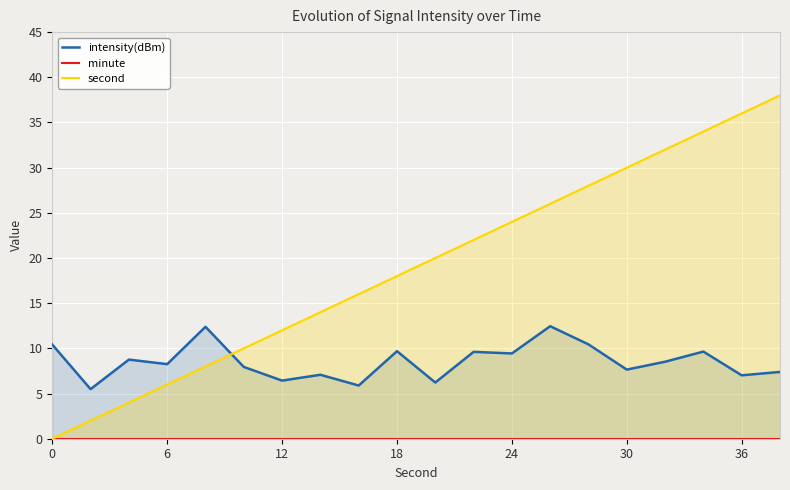

The second series shows 8 at 30. True or false?

False